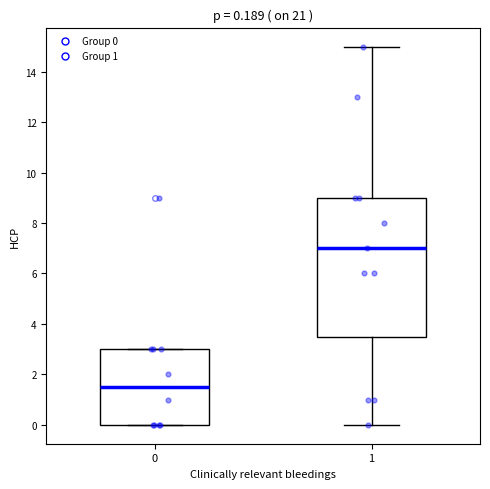

Which box has the highest median line?

1